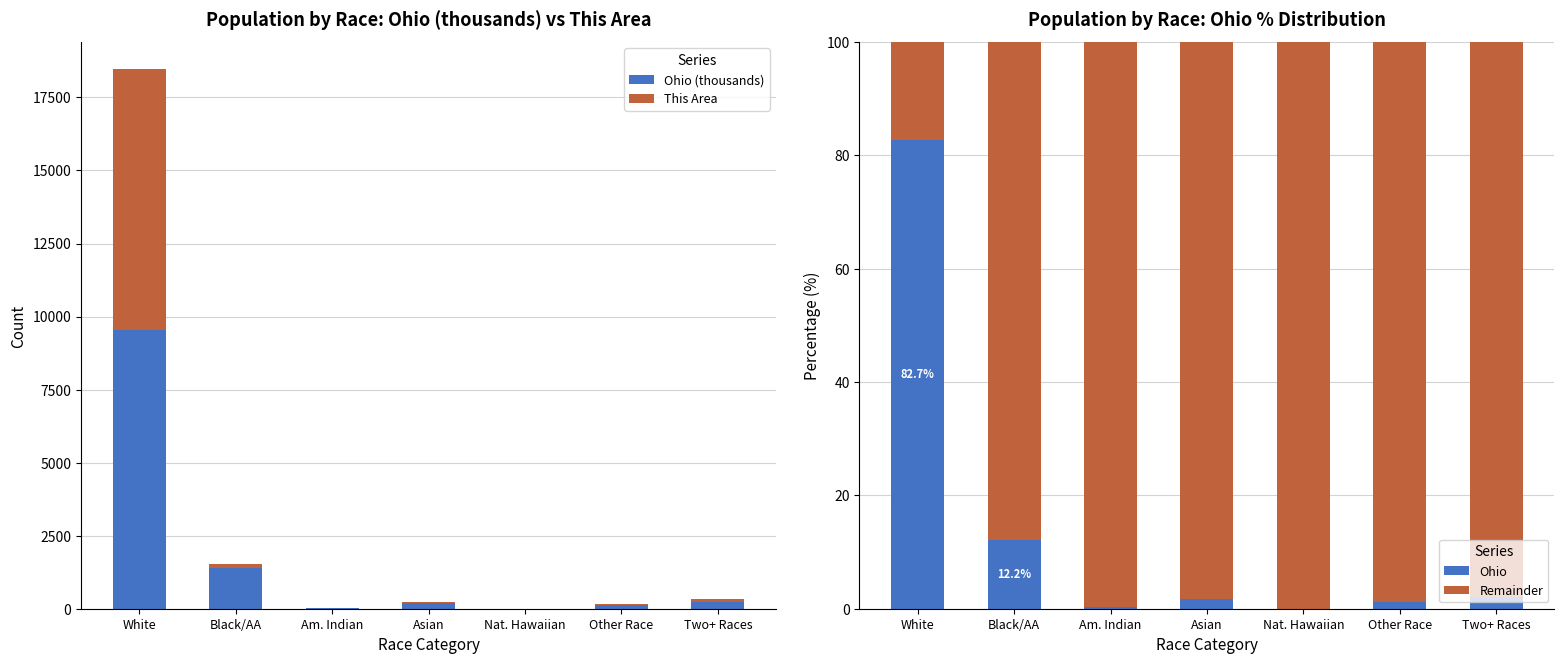

How many positive values does the This Area series have?

6